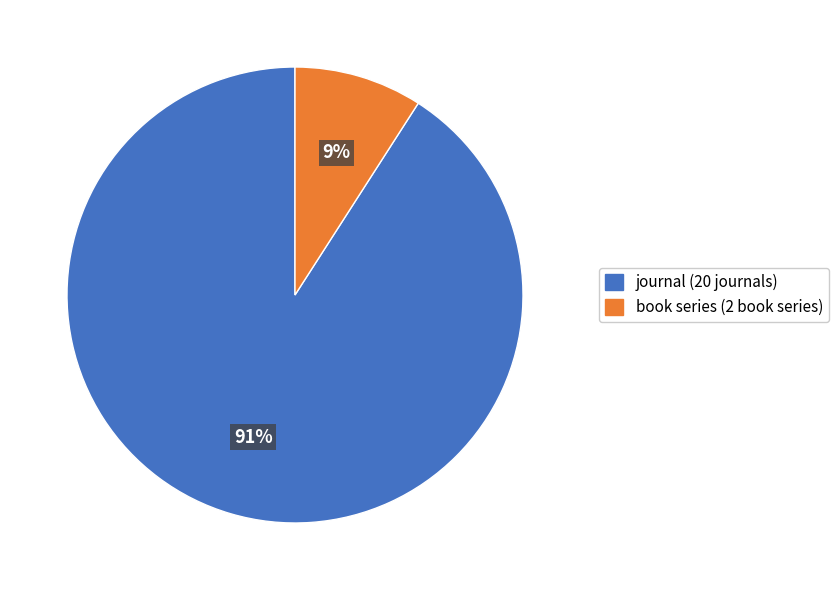

Combined, do book series and journal account for over 50%?

Yes